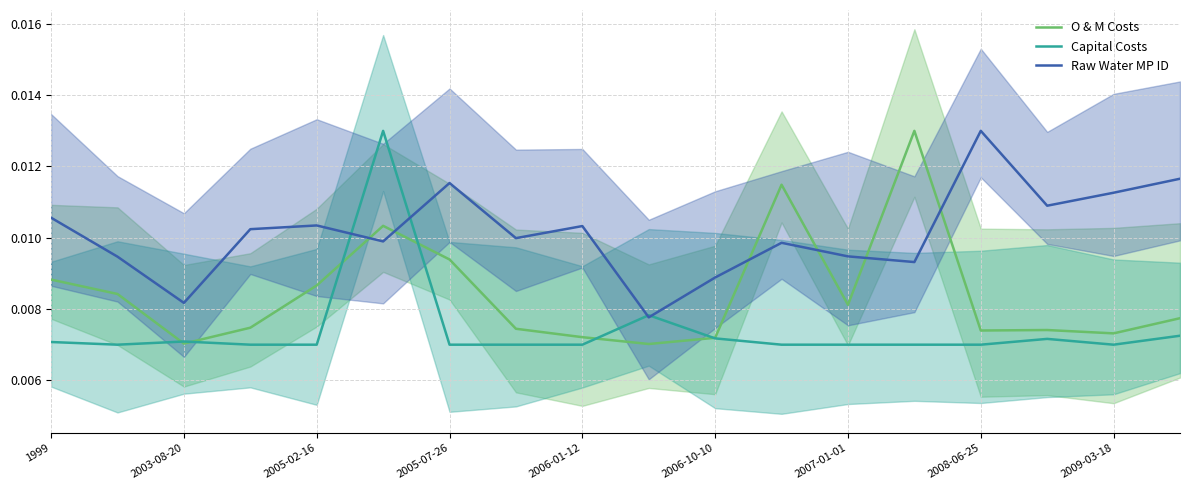

The value of Raw Water MP ID at 11 is 0.0. True or false?

False